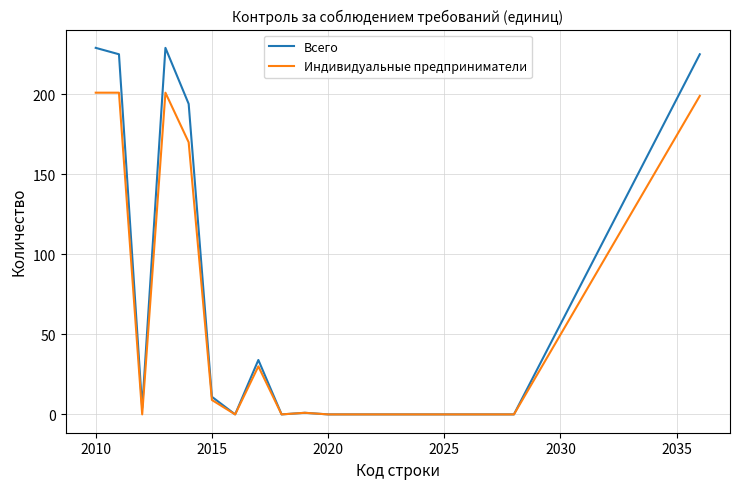

Rank the series by their maximum value, from lowest to highest.

Индивидуальные предприниматели, Всего